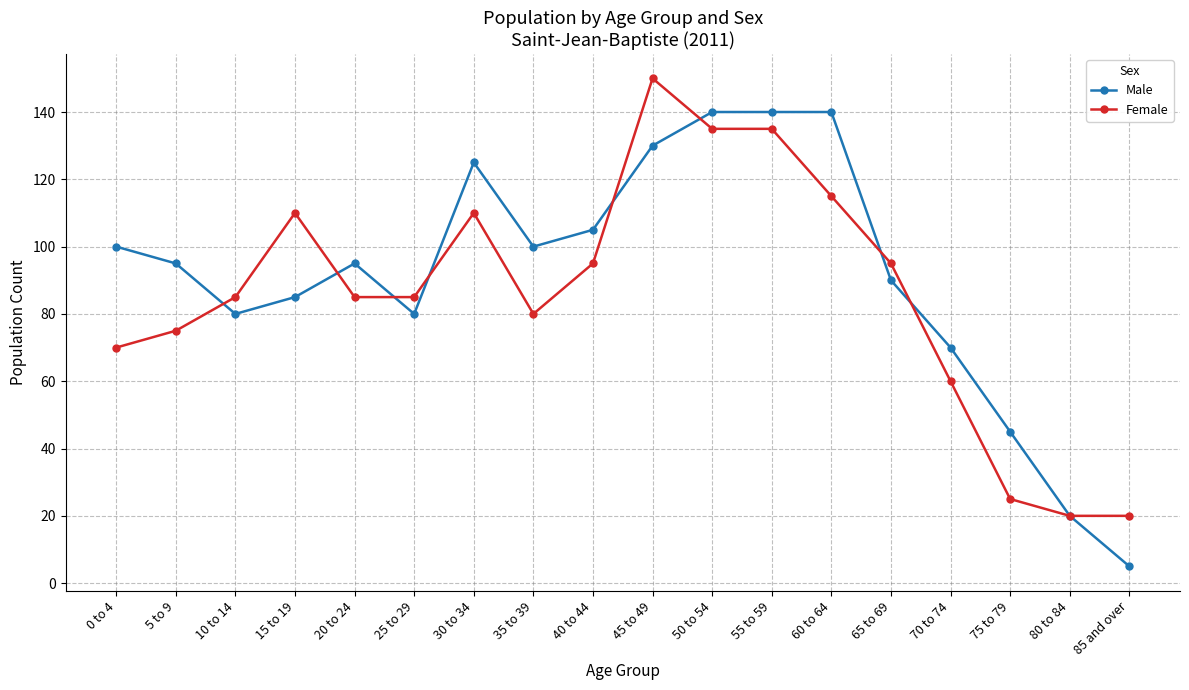

Rank the series by their maximum value, from lowest to highest.

Male, Female